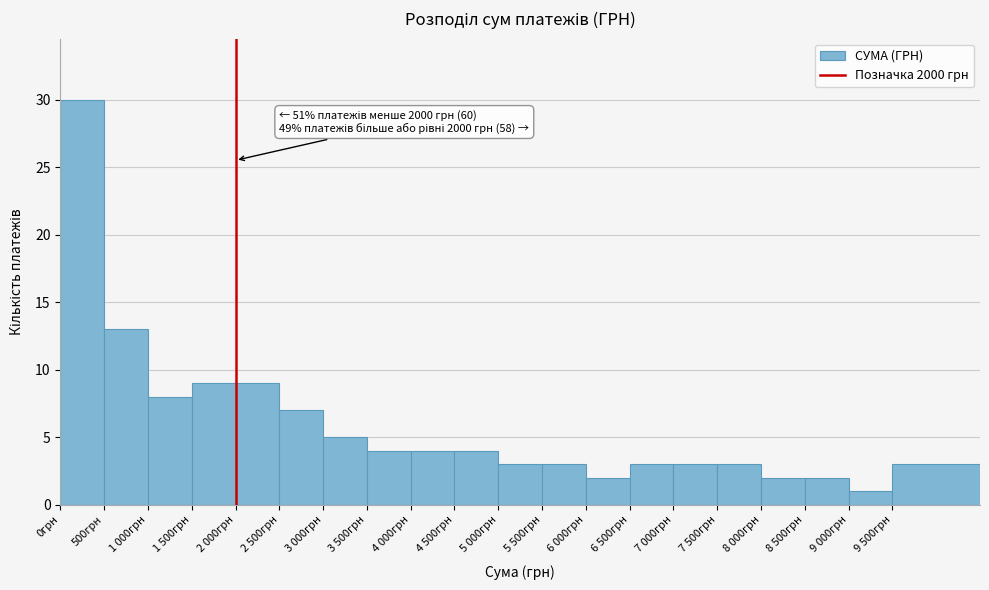

Reading right to left, what are all the values shown in this chart?

3	1	2	2	3	3	3	2	3	3	4	4	4	5	7	9	9	8	13	30